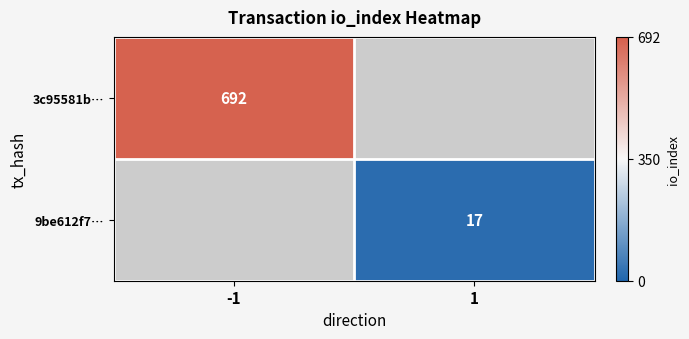

Is the value of 3c95581b… at -1 greater than the value of 9be612f7… at 1?

Yes